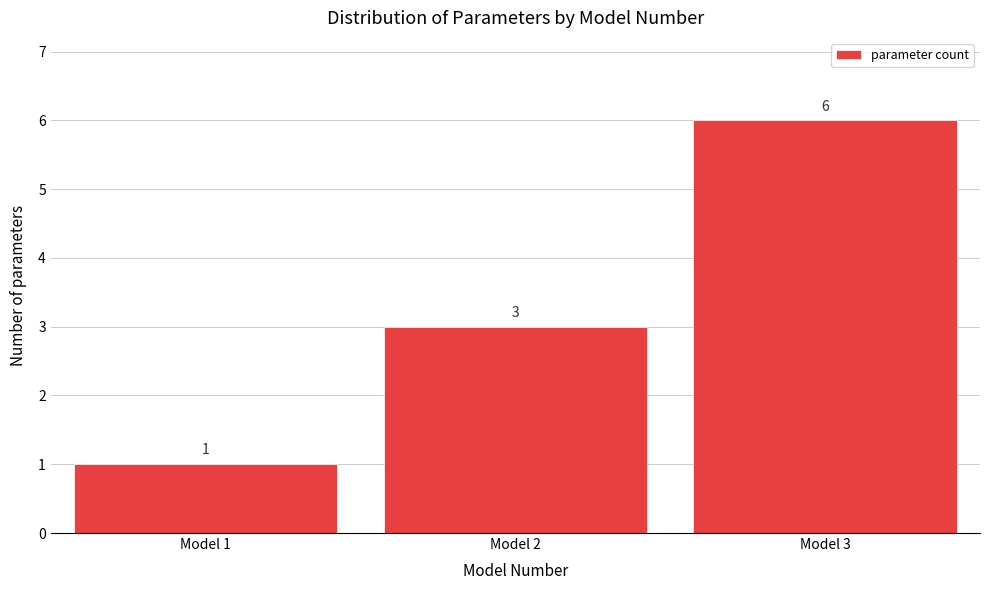

Reading left to right, extract all data points from this chart.

1	3	6